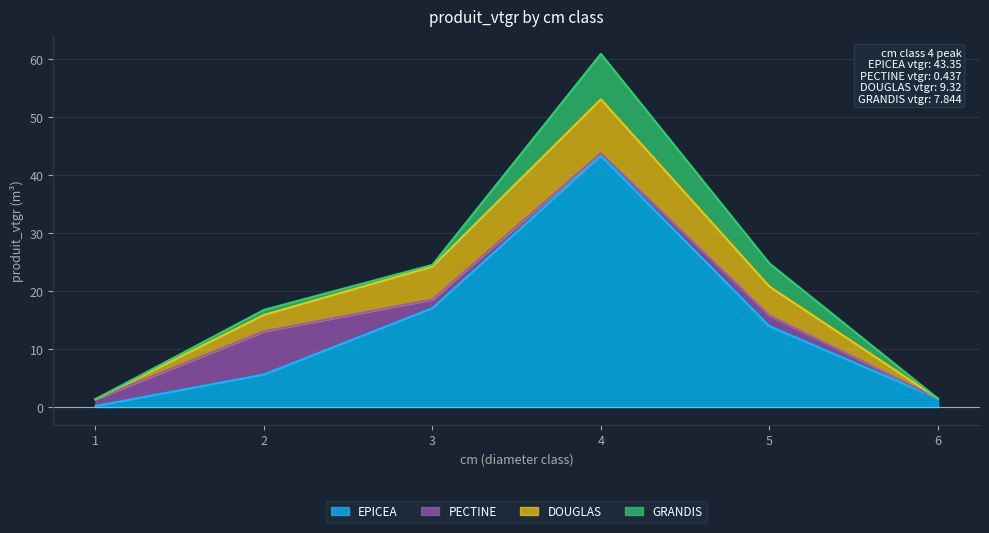

True or false: EPICEA and GRANDIS intersect in this chart.

False